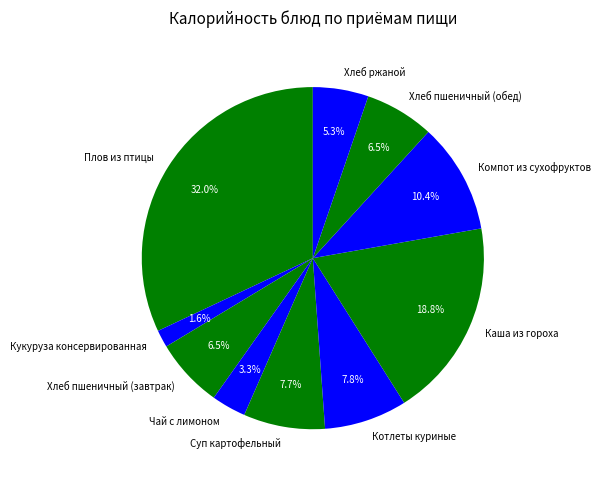

Which has a higher value, Плов из птицы or Чай с лимоном?

Плов из птицы